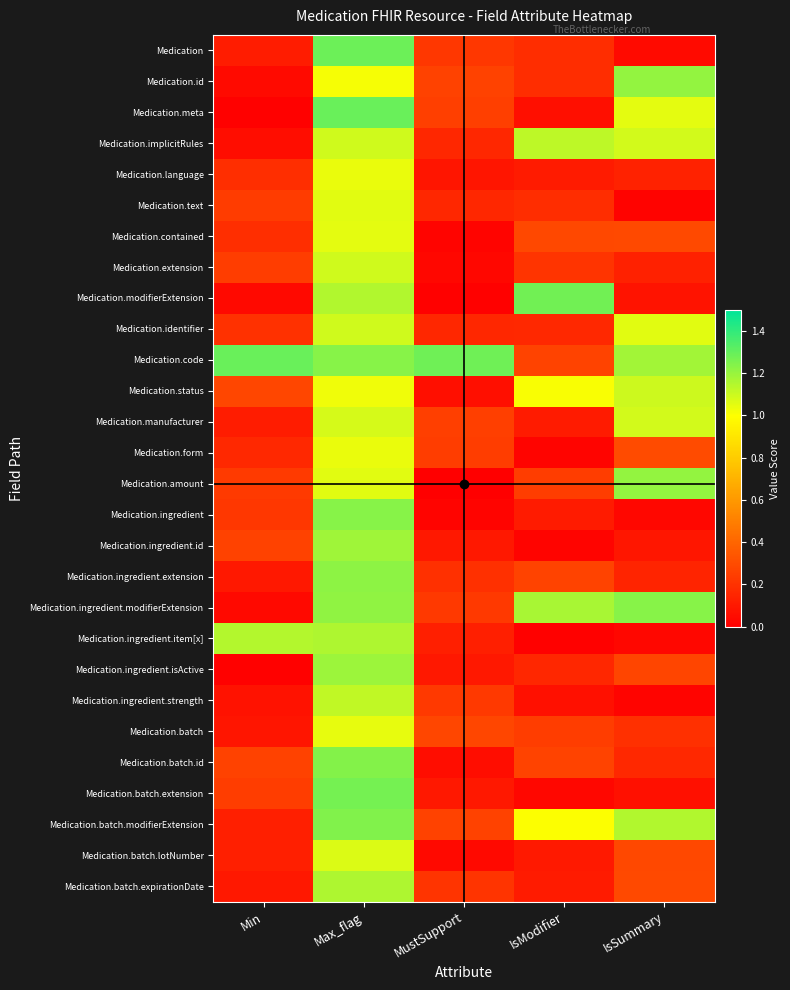

How many series are shown in this chart?

28